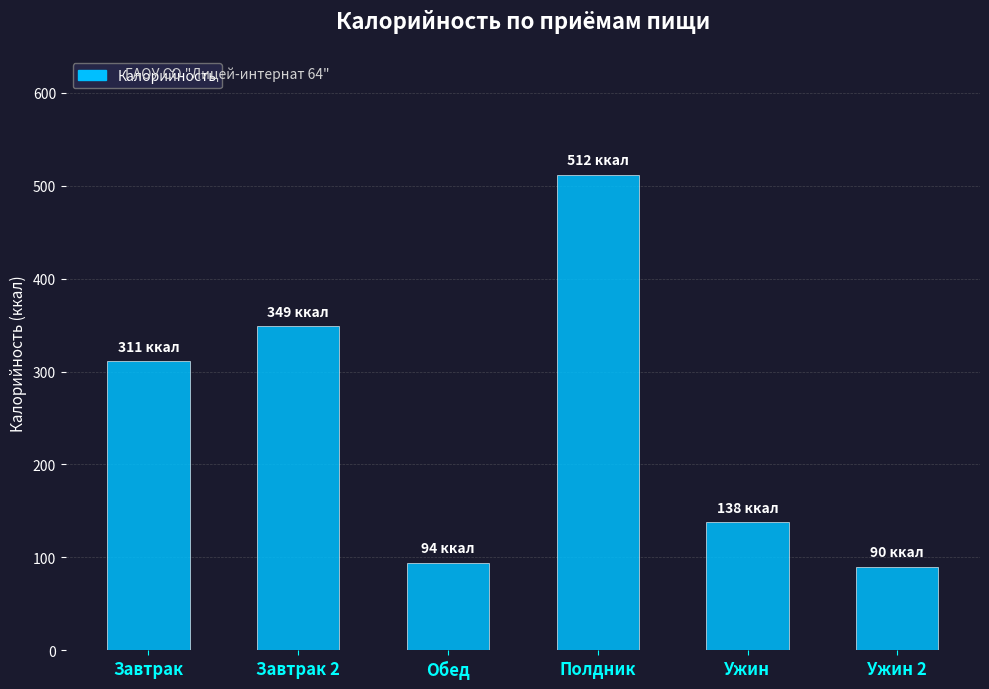

Does the chart contain any negative values?

No